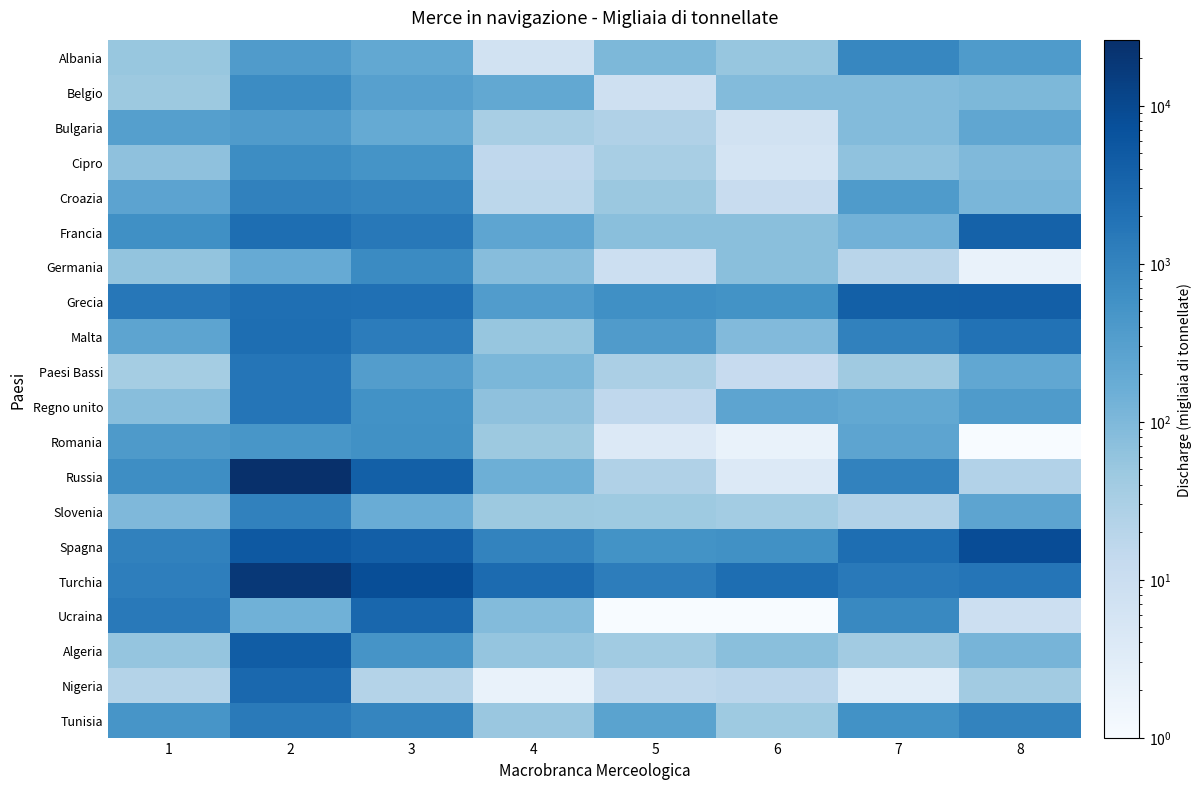

How many distinct data groups are displayed?

20